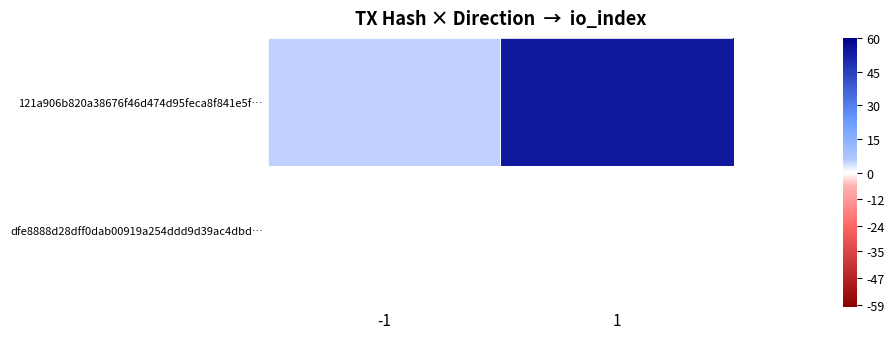

What is the average value?

30